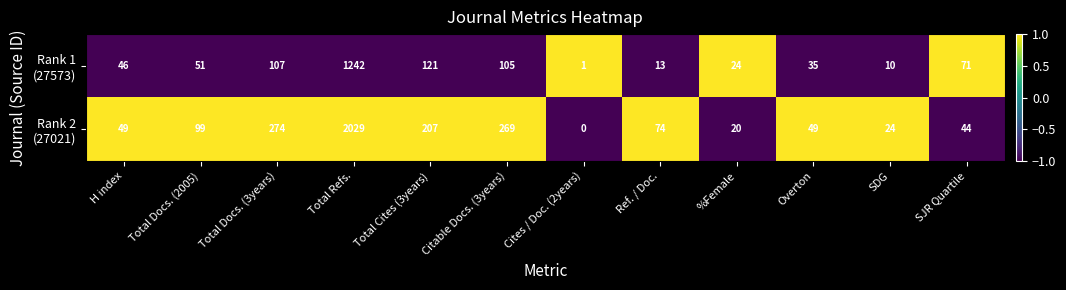

At which category is the sum across all series the highest?

Total Refs.